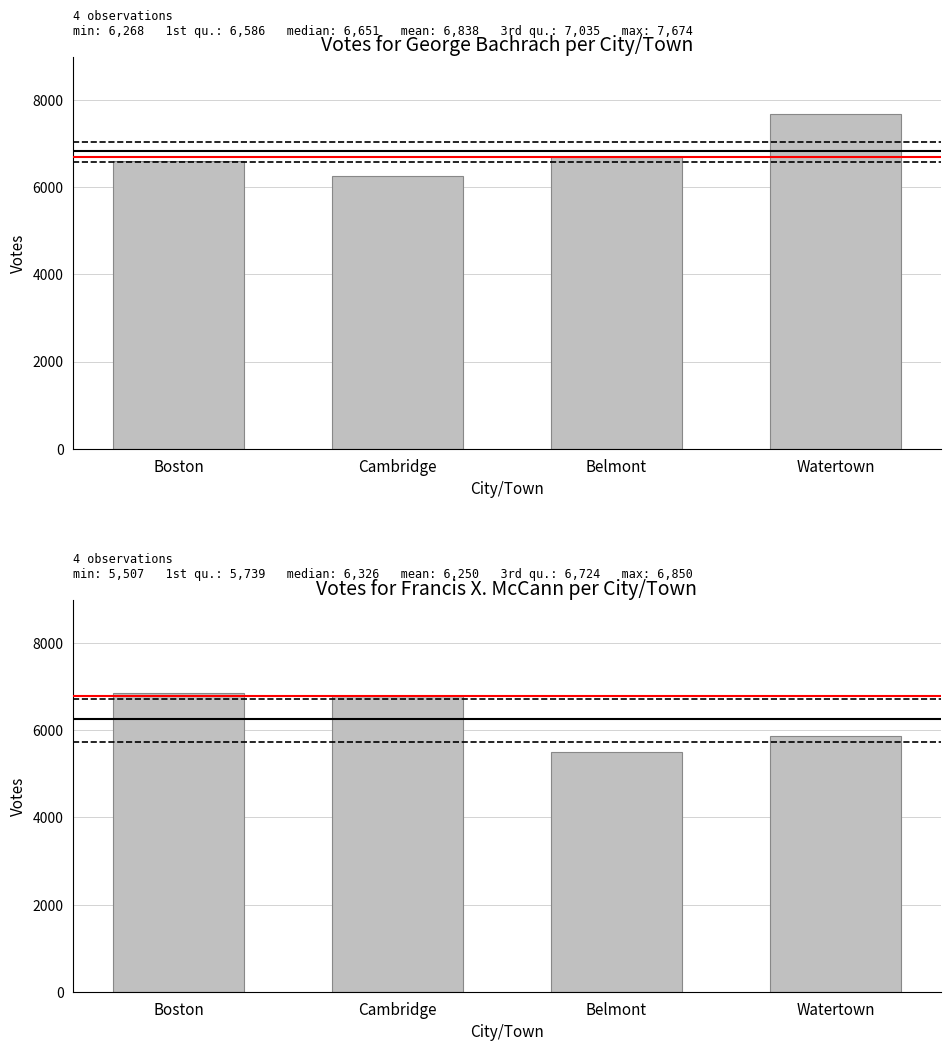

At Cambridge, list the series in order from smallest to largest.

George Bachrach, Francis X. McCann